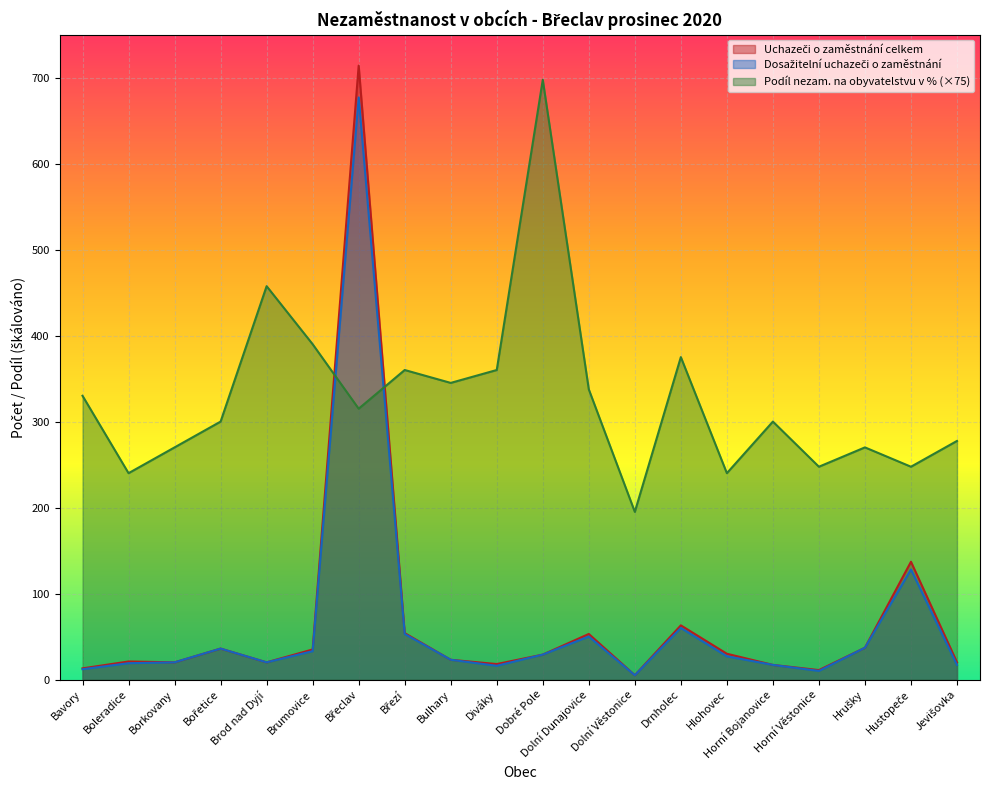

Reading right to left, transcribe all the data shown in this chart.

Uchazeči o zaměstnání celkem: Jevišovka=20.0	Hustopeče=137.0	Hrušky=37.0	Horní Věstonice=11.0	Horní Bojanovice=17.0	Hlohovec=30.0	Drnholec=63.0	Dolní Věstonice=5.0	Dolní Dunajovice=53.0	Dobré Pole=29.0	Diváky=18.0	Bulhary=23.0	Březí=54.0	Břeclav=714.0	Brumovice=35.0	Brod nad Dyjí=20.0	Bořetice=36.0	Borkovany=20.0	Boleradice=21.0	Bavory=13.0
Dosažitelní uchazeči o zaměstnání: Jevišovka=17.0	Hustopeče=128.0	Hrušky=37.0	Horní Věstonice=10.0	Horní Bojanovice=17.0	Hlohovec=27.0	Drnholec=60.0	Dolní Věstonice=5.0	Dolní Dunajovice=50.0	Dobré Pole=29.0	Diváky=16.0	Bulhary=23.0	Březí=53.0	Břeclav=677.0	Brumovice=33.0	Brod nad Dyjí=20.0	Bořetice=36.0	Borkovany=20.0	Boleradice=19.0	Bavory=12.0
Podíl nezam. na obyvatelstvu v %: Jevišovka=277.5	Hustopeče=247.5	Hrušky=270.0	Horní Věstonice=247.5	Horní Bojanovice=300.0	Hlohovec=240.0	Drnholec=375.0	Dolní Věstonice=195.0	Dolní Dunajovice=337.5	Dobré Pole=697.5	Diváky=360.0	Bulhary=345.0	Březí=360.0	Břeclav=315.0	Brumovice=390.0	Brod nad Dyjí=457.5	Bořetice=300.0	Borkovany=270.0	Boleradice=240.0	Bavory=330.0